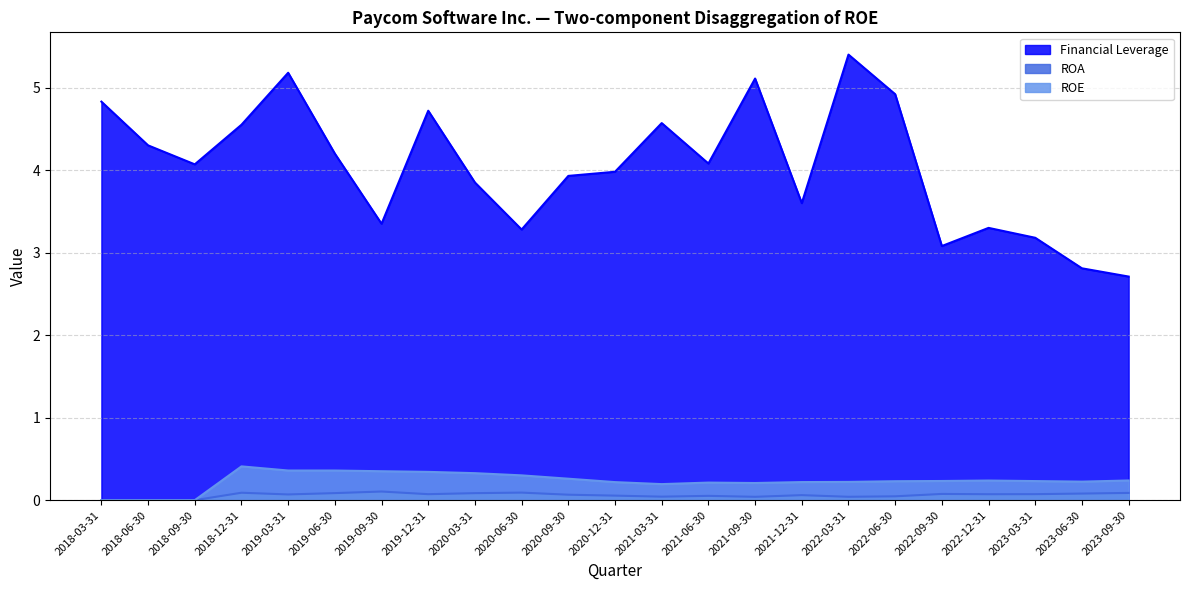

True or false: Financial Leverage and ROE intersect in this chart.

False